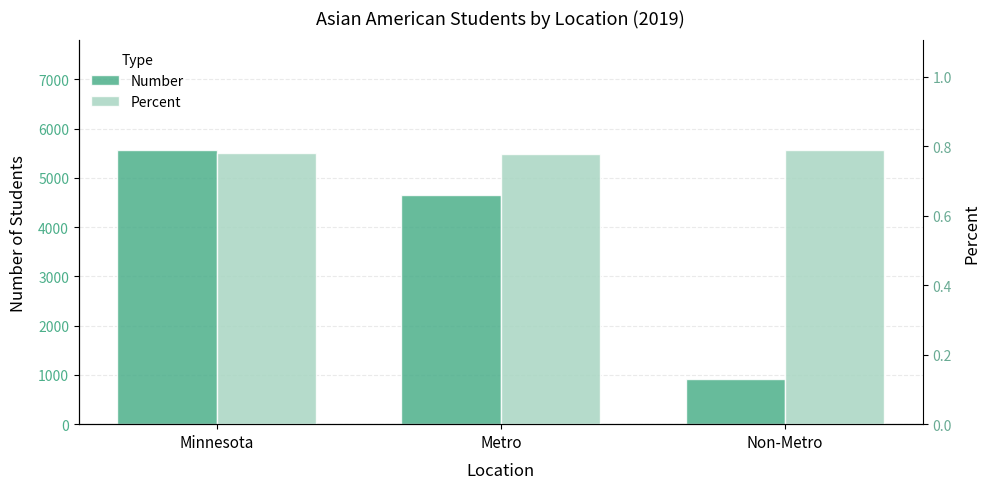

Which series has the largest range (max minus min)?

Number